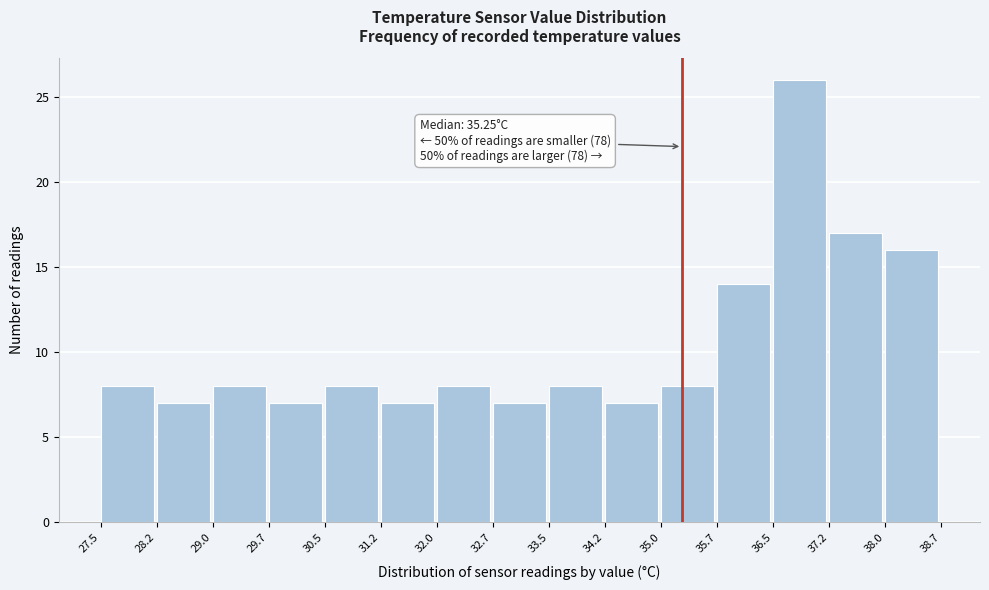

Which range on the x-axis has the tallest bar?

36.5 to 37.2